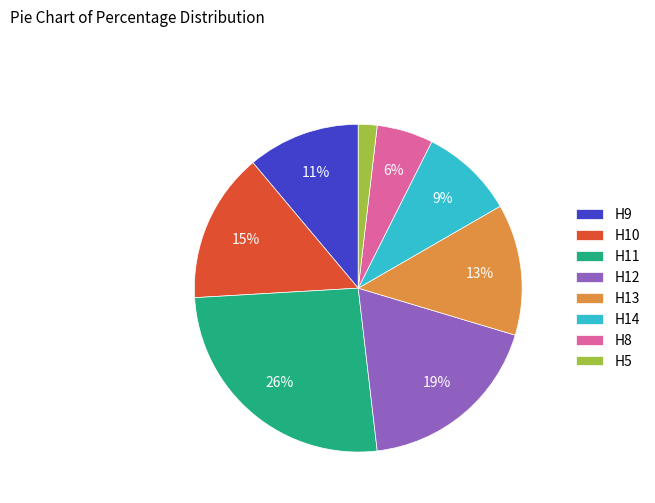

Is it true that H9 is 11% of the pie?

True